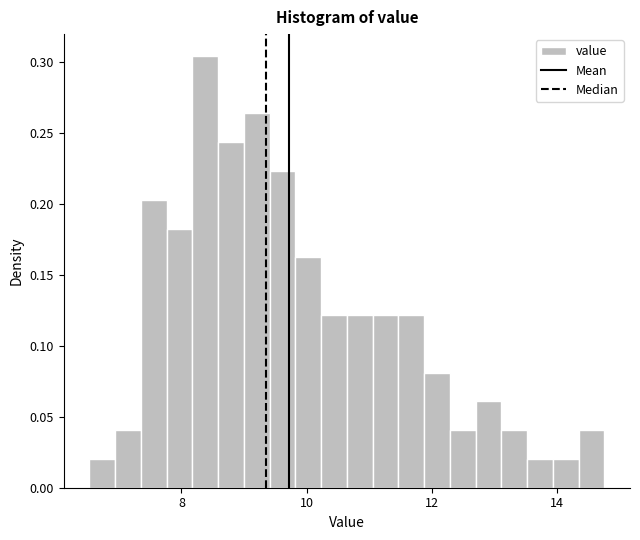

Read against the x-axis, roughly where is the centre of the tallest bar?

8.4